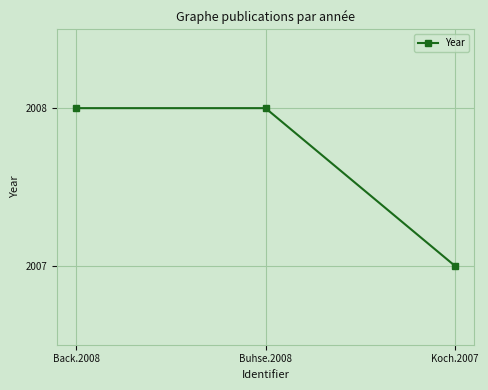

Which category has the lowest value across all series?

Koch.2007